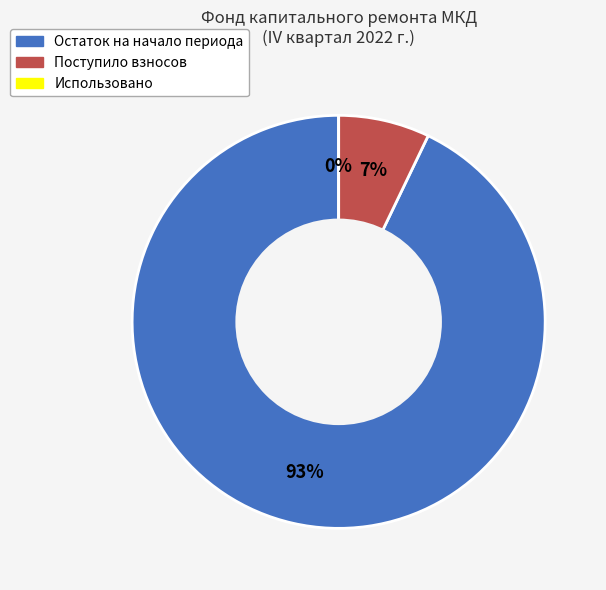

To the nearest percent, what is the difference between the Использовано and Поступило взносов slice percentages?

7%